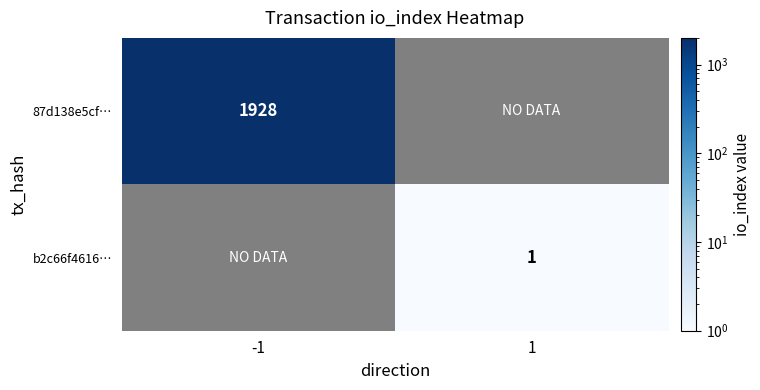

The value of 87d138e5cf… at -1 is 1928. True or false?

True